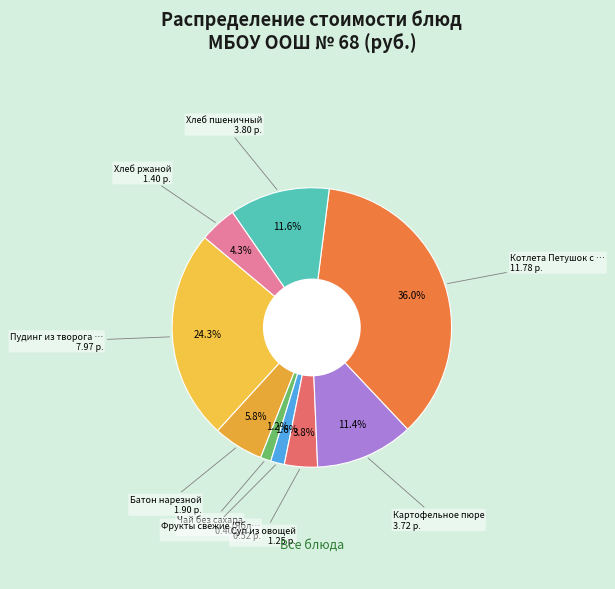

How many segments does this pie chart have?

9